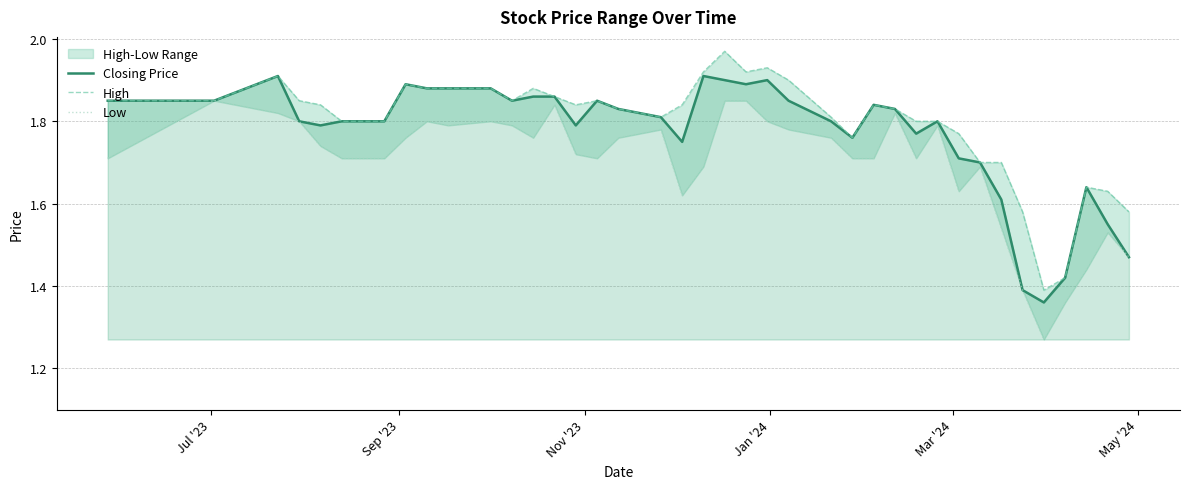

How many lines are shown in the chart?

3